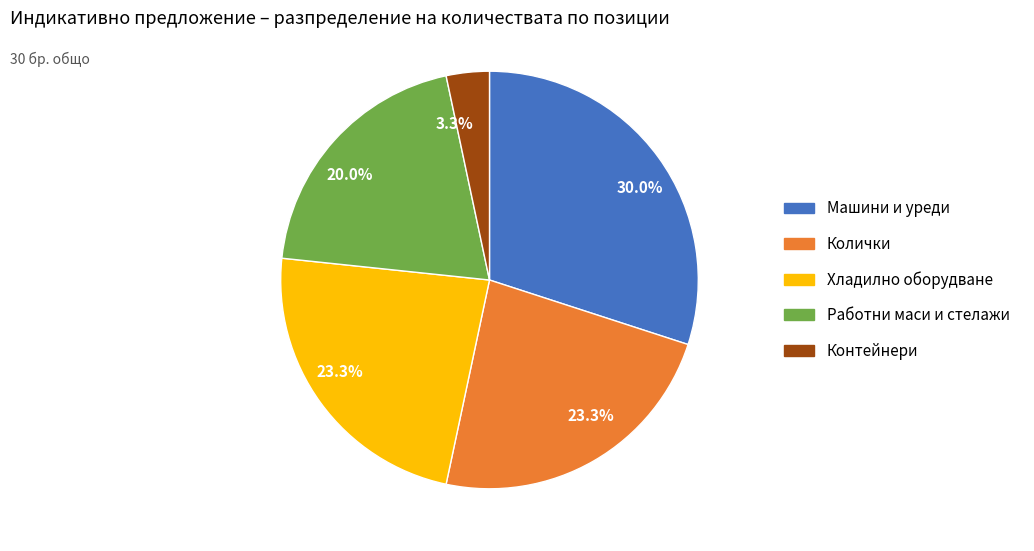

Approximately how many times larger is the value at Хладилно оборудване compared to Работни маси и стелажи?

1.2